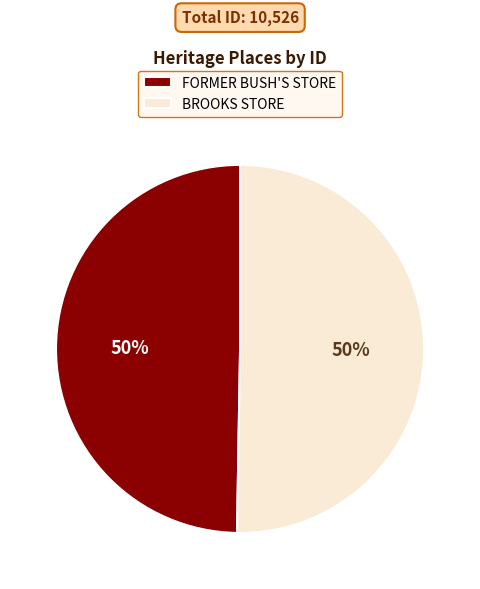

The FORMER BUSH'S STORE slice represents 35% of the pie. True or false?

False